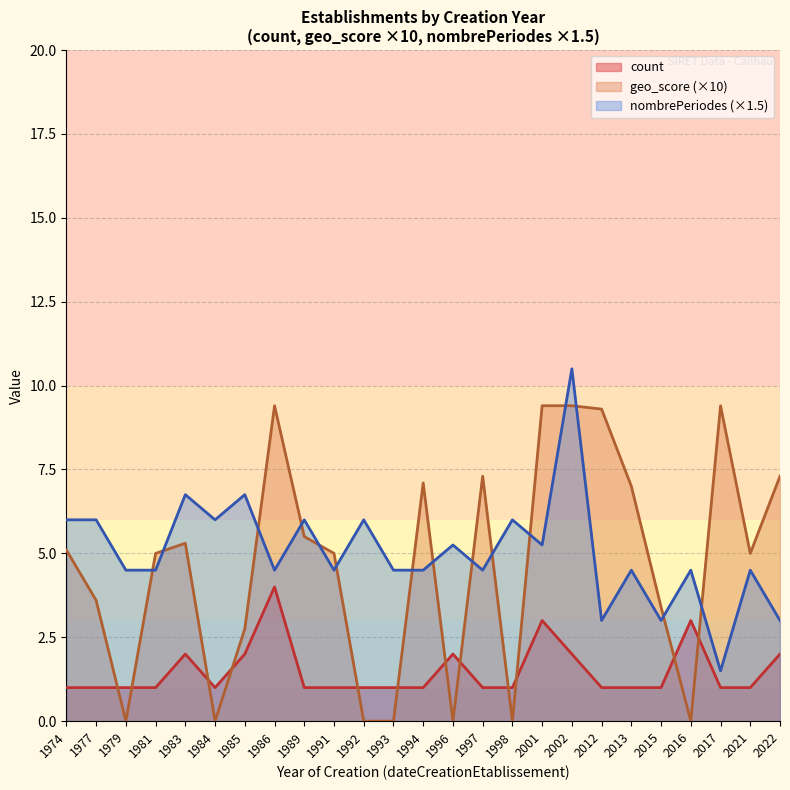

Count the number of categories in the chart.

25